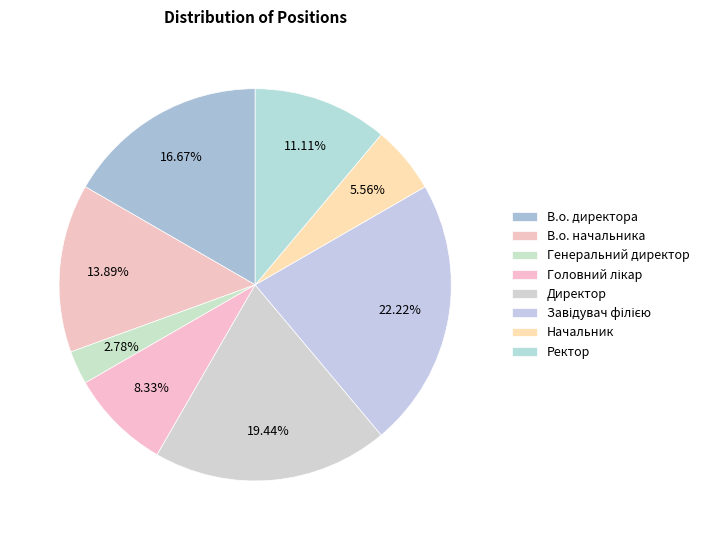

What is the change in value from В.о. директора to Генеральний директор?

-5